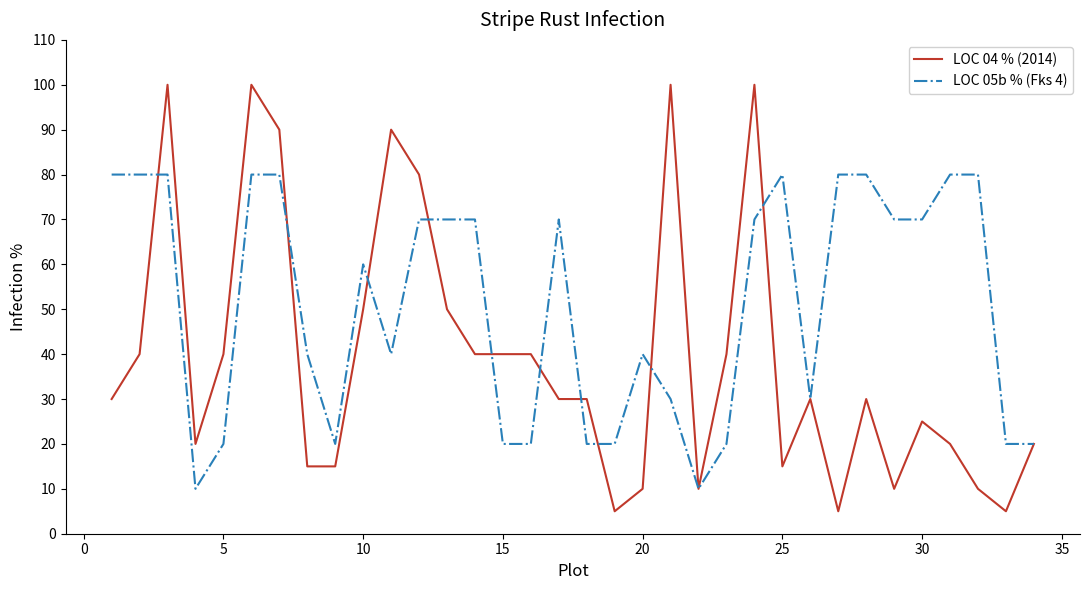

Which series has the largest range (max minus min)?

LOC 04 % (2014)